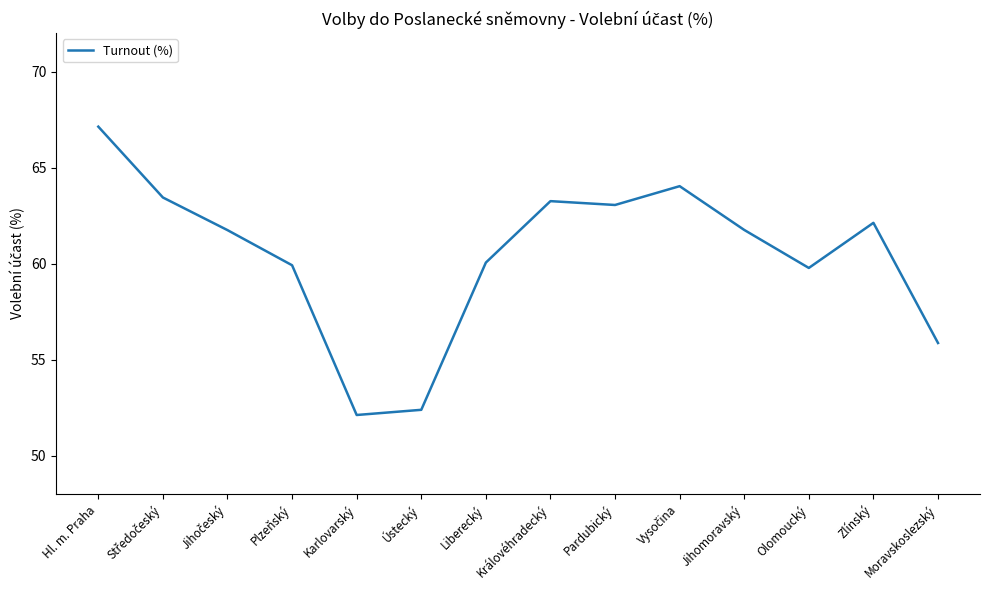

True or false: there are more than 2 points higher than both neighbors.

True